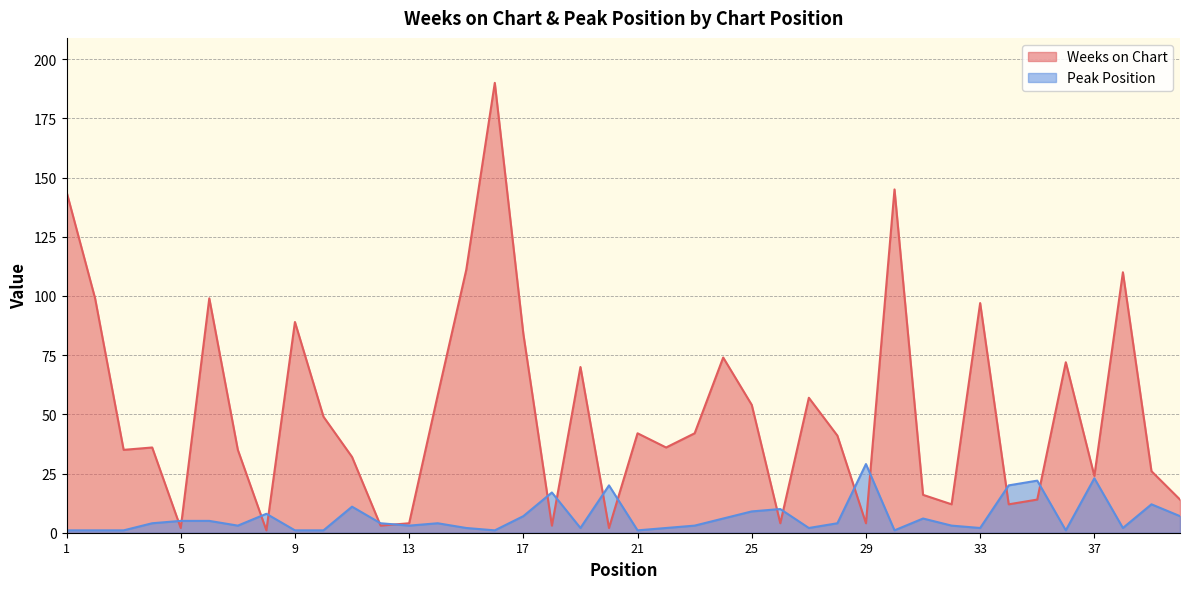

Reading left to right, transcribe all the data shown in this chart.

Weeks on Chart: 144	99	35	36	2	99	35	1	89	49	32	3	4	58	111	190	84	3	70	2	42	36	42	74	54	4	57	41	4	145	16	12	97	12	14	72	24	110	26	14
Peak Position: 1	1	1	4	5	5	3	8	1	1	11	4	3	4	2	1	7	17	2	20	1	2	3	6	9	10	2	4	29	1	6	3	2	20	22	1	23	2	12	7